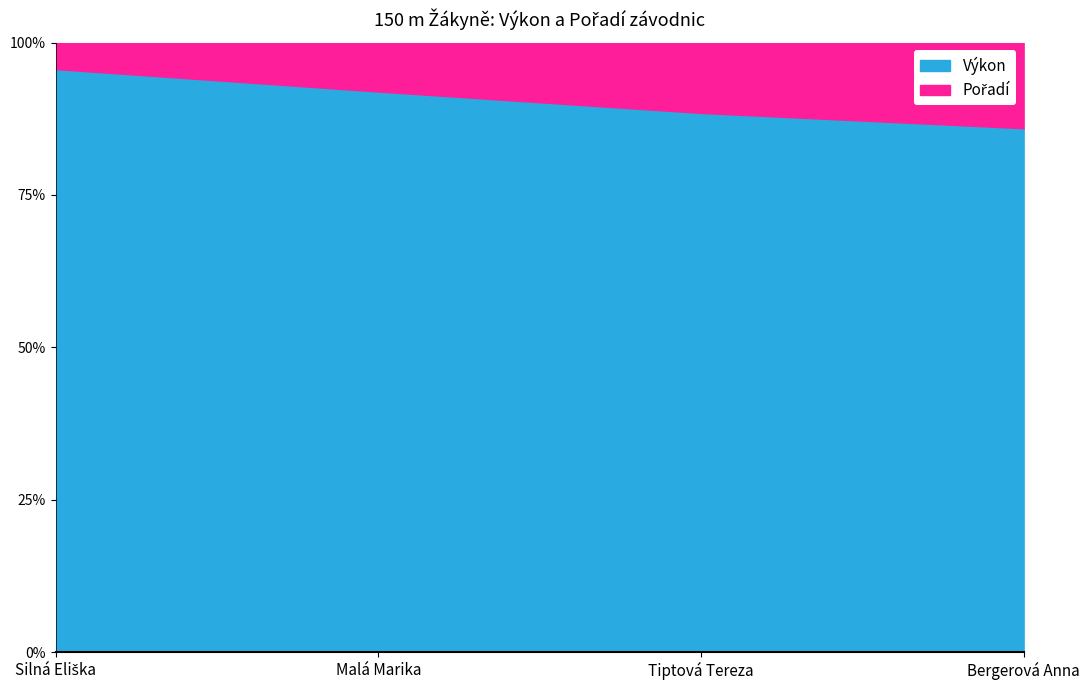

Which has a higher value, Tiptová Tereza or Bergerová Anna?

Bergerová Anna